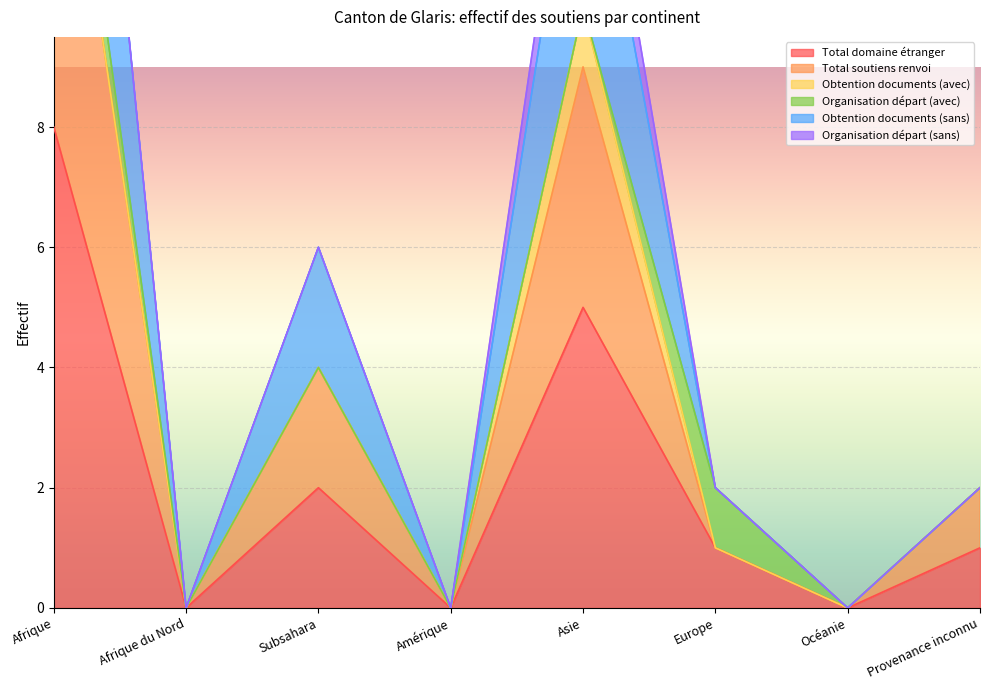

Is it true that Total domaine étranger equals 1 at Subsahara?

False